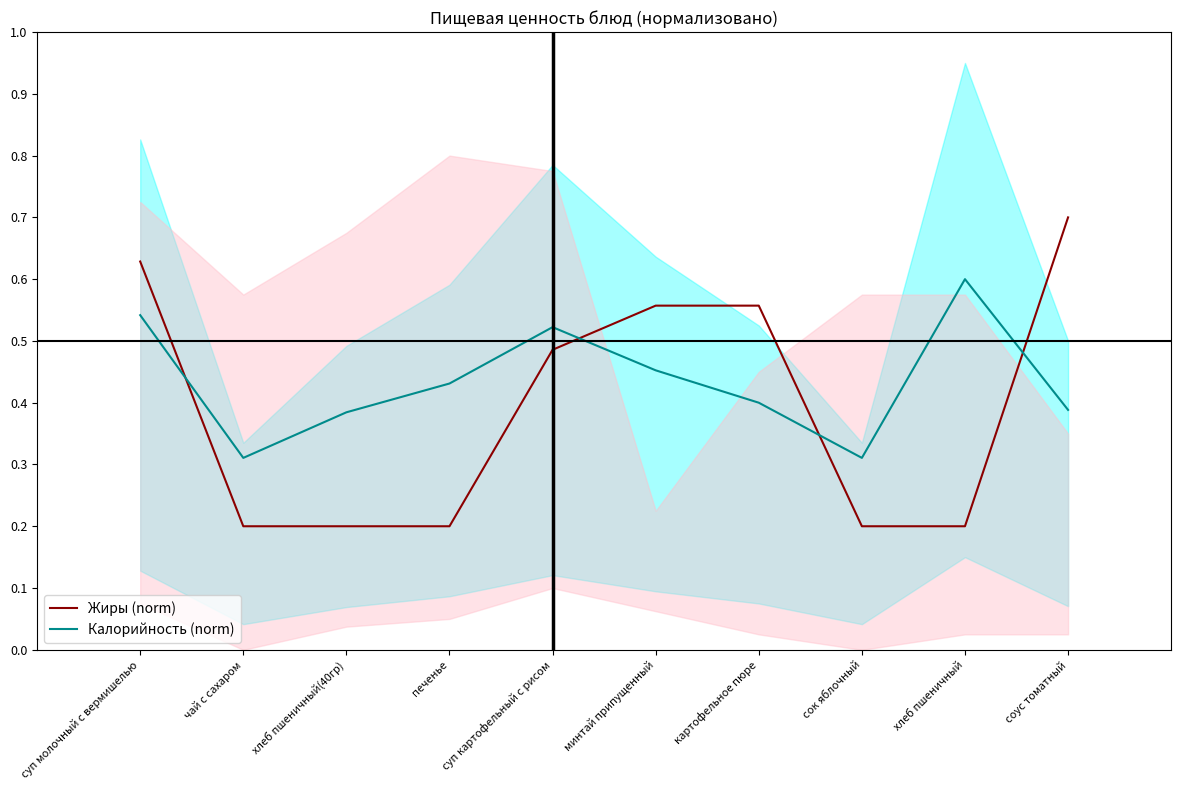

The Калорийность (norm) series shows 0.5 at минтай припущенный. True or false?

True